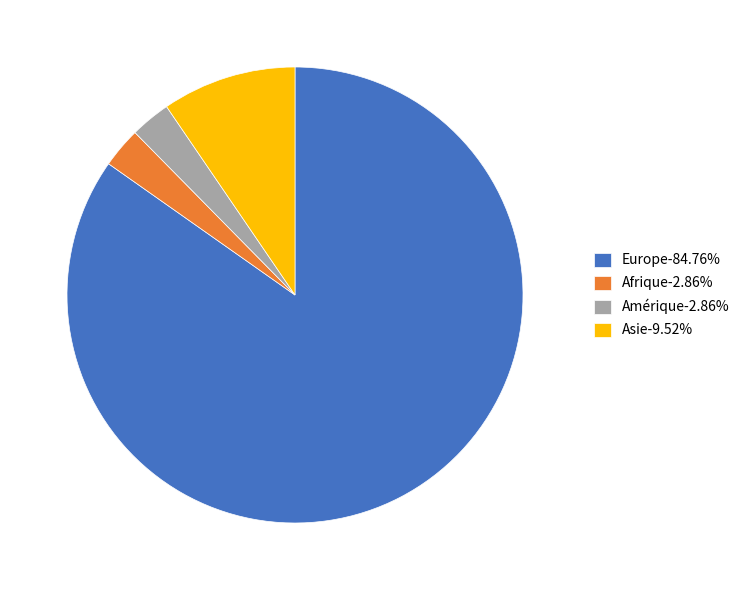

What is the ratio of the value at Afrique-2.86% to the value at Amérique-2.86%?

1.0